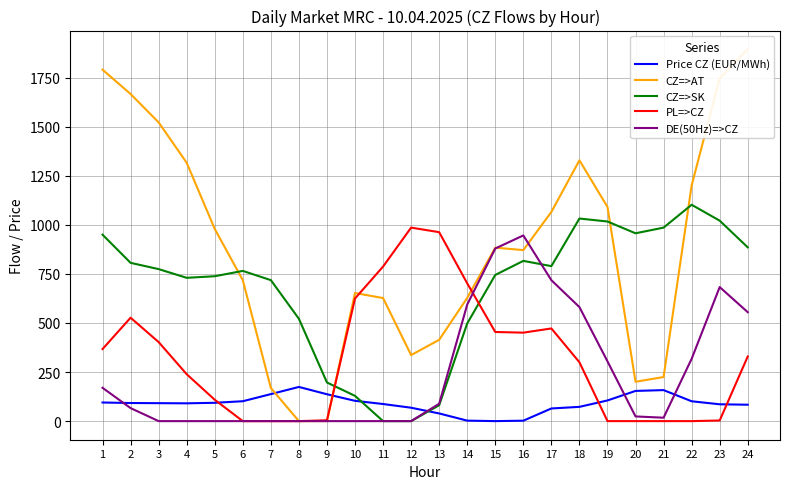

True or false: DE(50Hz)=>CZ has more than 0 interior local peaks.

True